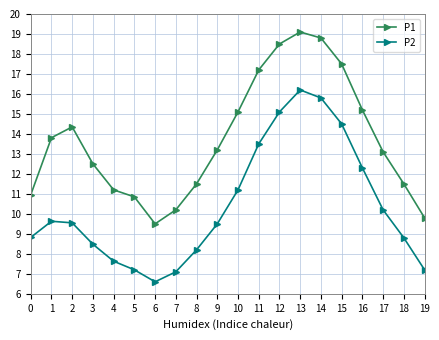

Rank the series at 11 from highest to lowest value.

P1, P2